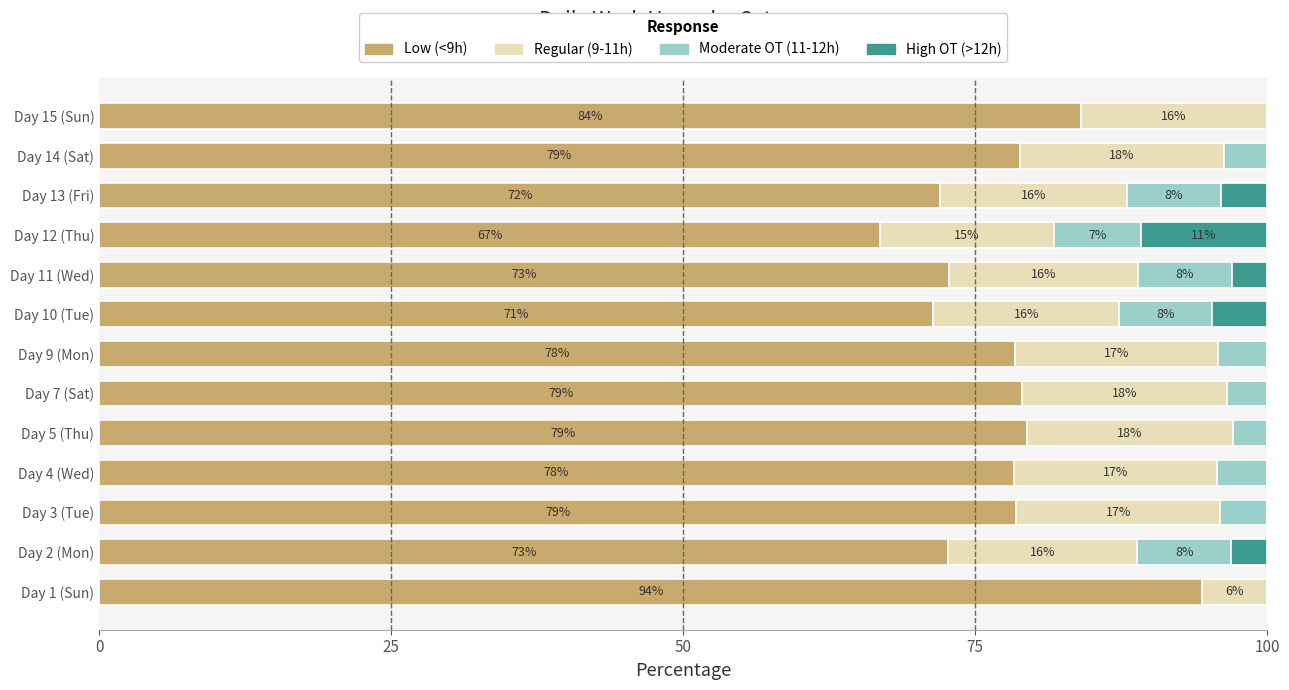

At which label does Low (<9h) reach its peak?

Day 1 (Sun)